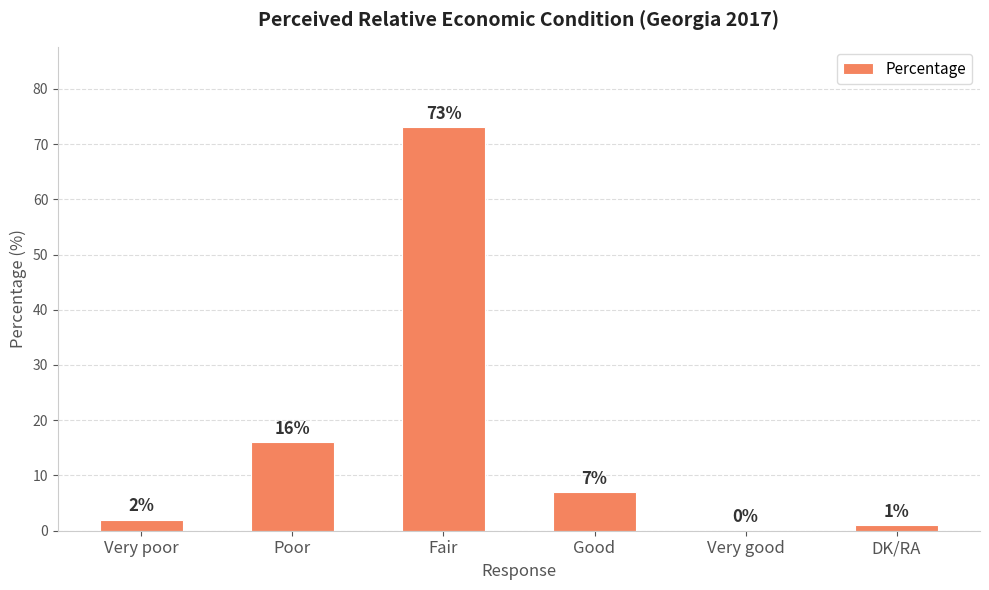

Where does the data first go above 7?

Poor